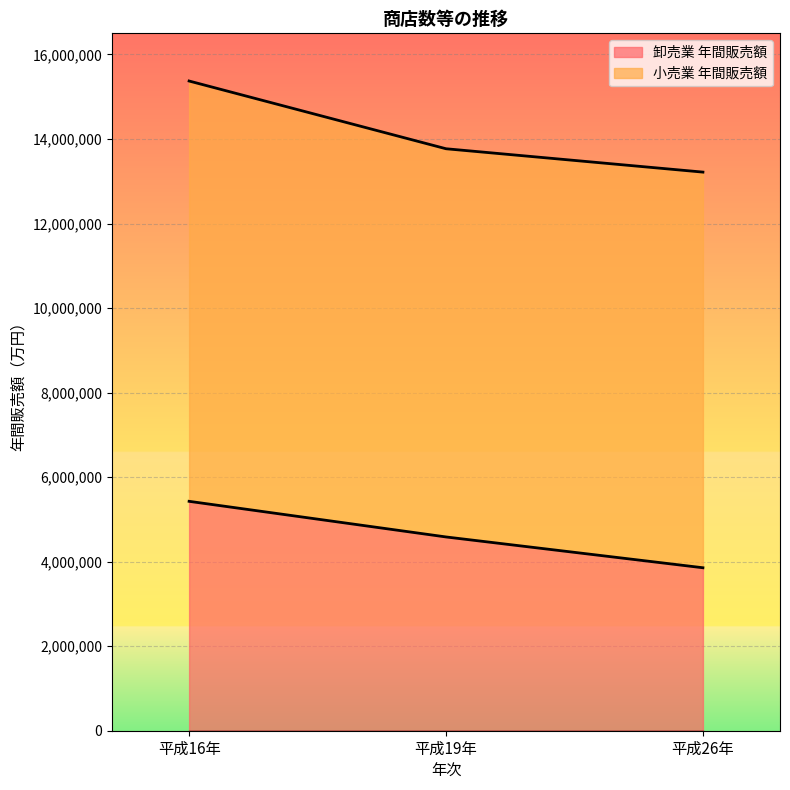

What is the difference between the 年間販売額 values at 小売業 and 卸売業?

4516790